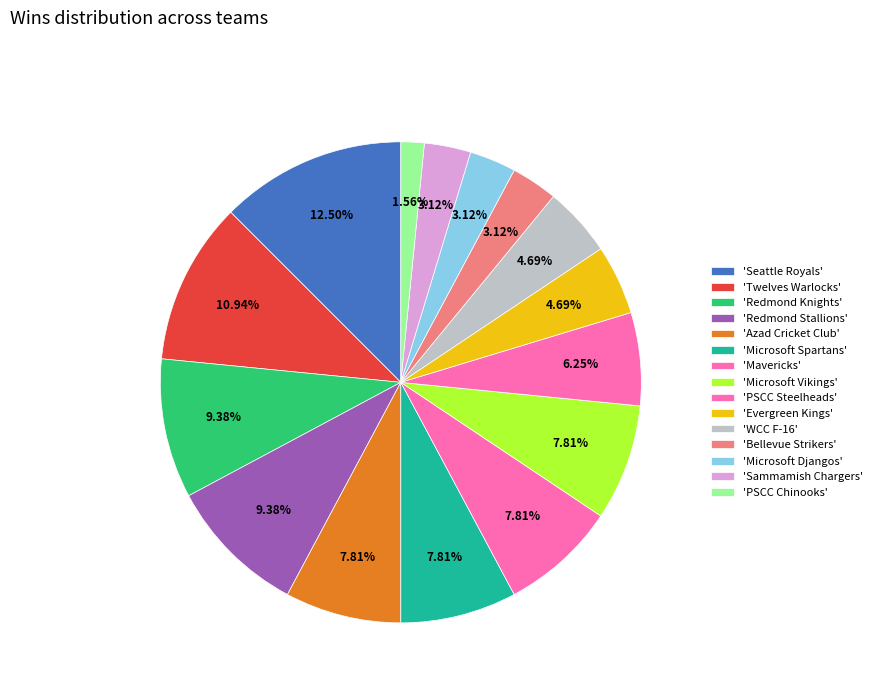

Count the number of slices in the pie.

15